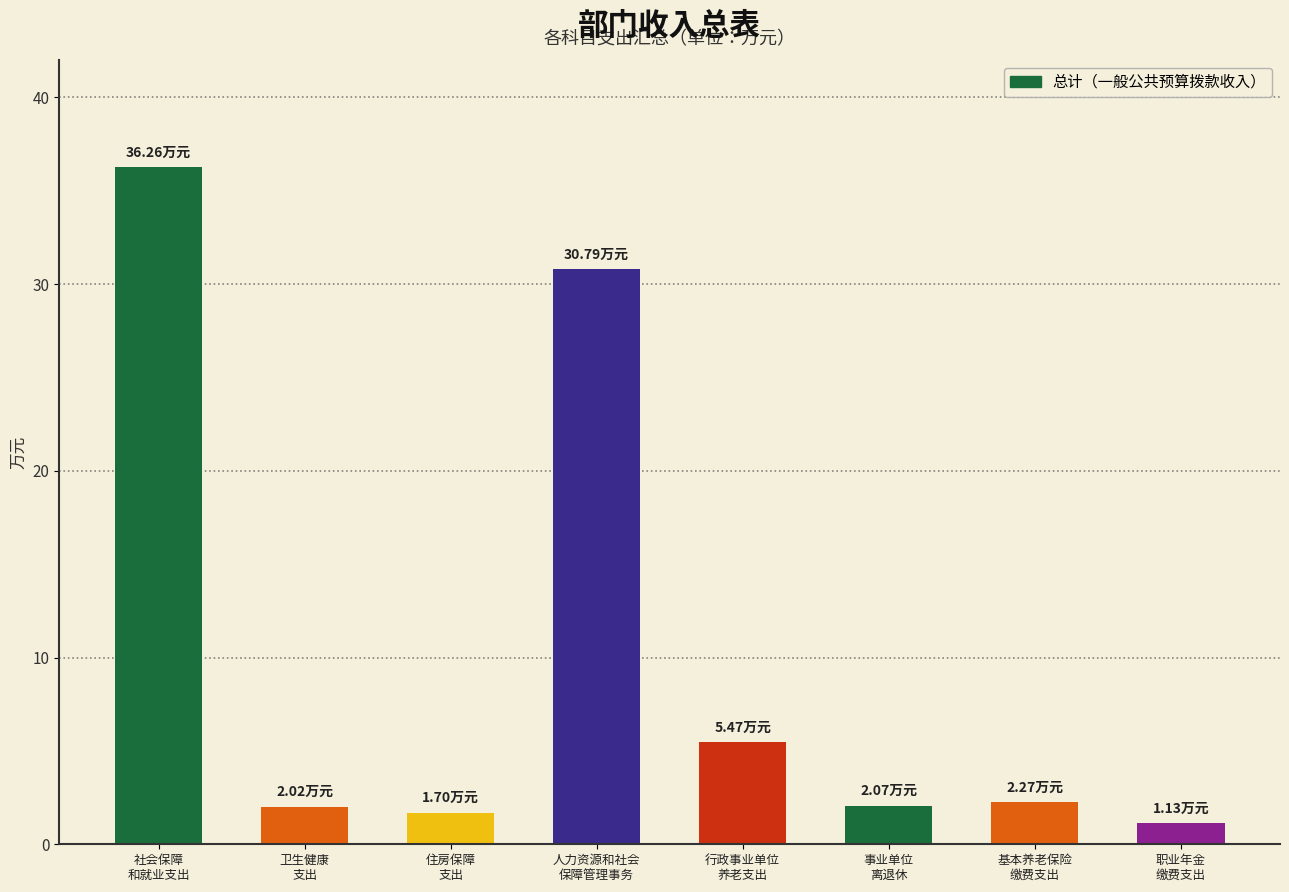

What is the sum of the values at 社会保障
和就业支出 and 职业年金
缴费支出?

37.4